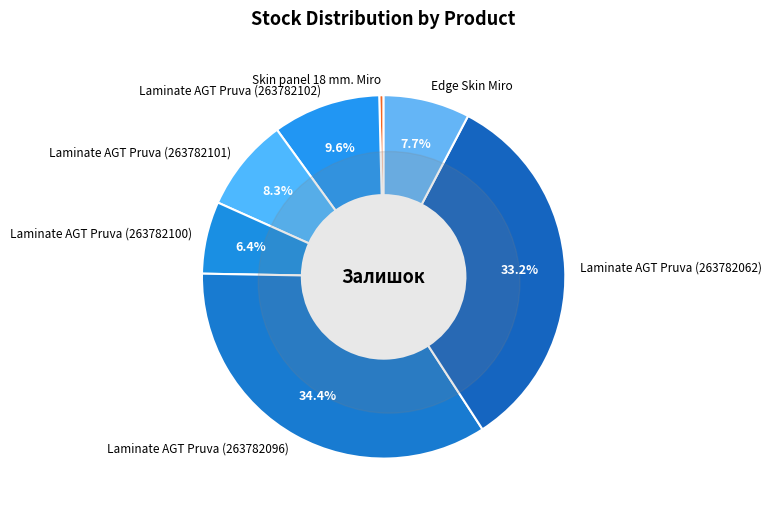

Which category has the smallest portion of the pie?

Skin panel 18 mm. Miro